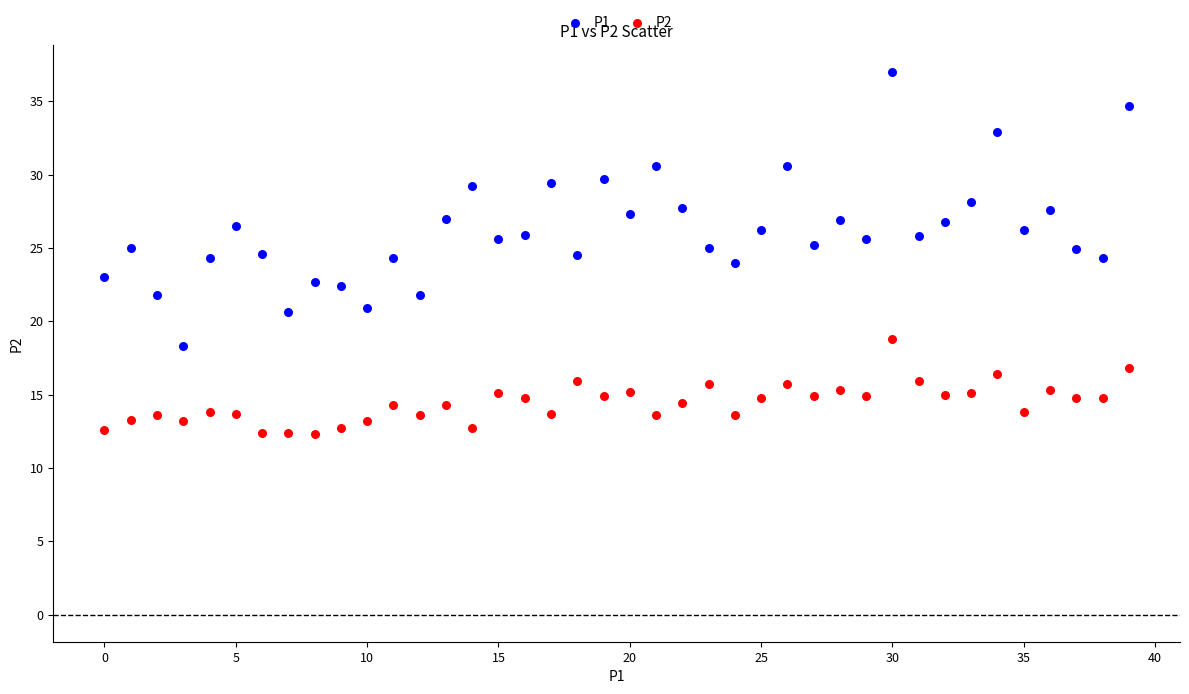

Across all data points, what is the range of Y values (max minus min)?

24.7